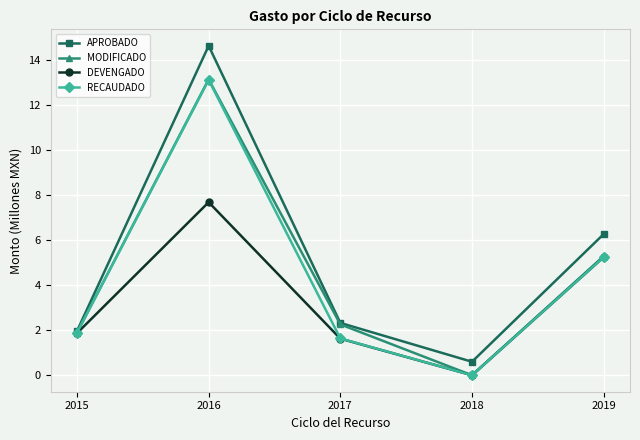

List the labels in order of APROBADO value, largest first.

2016, 2019, 2017, 2015, 2018